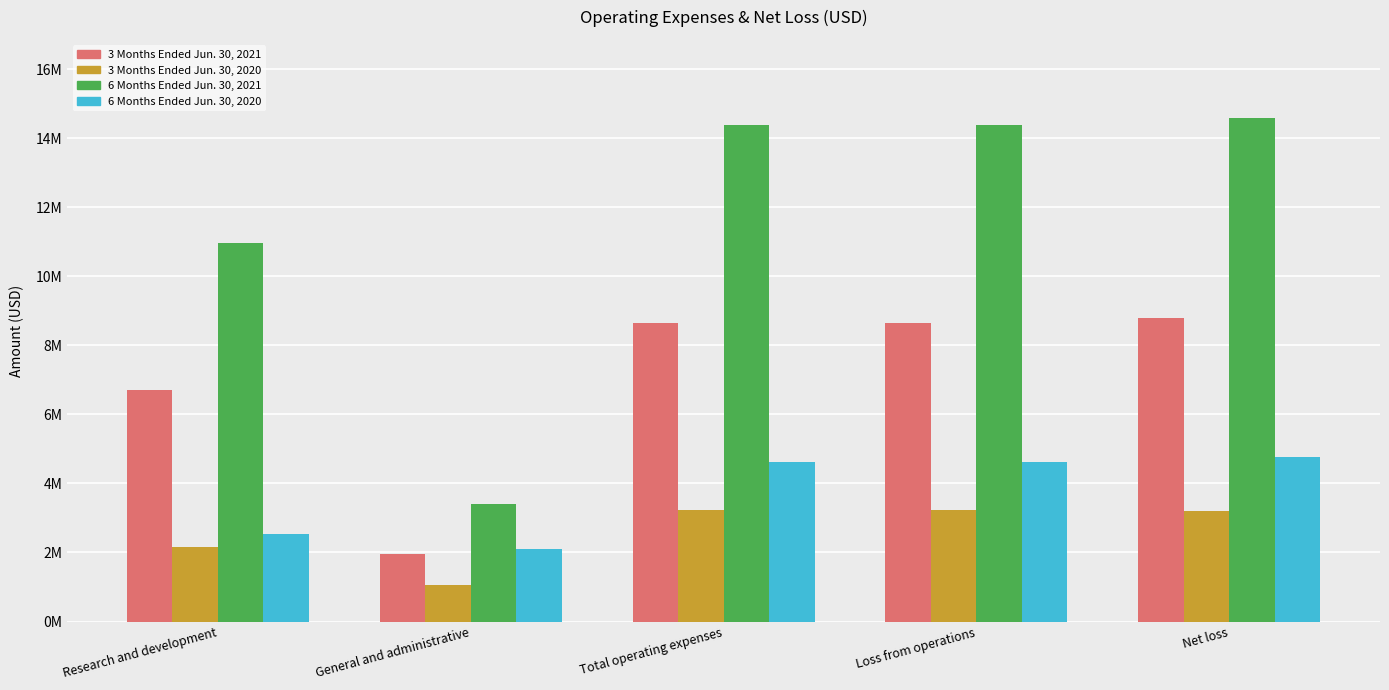

What is the minimum value shown in the chart?

1.1